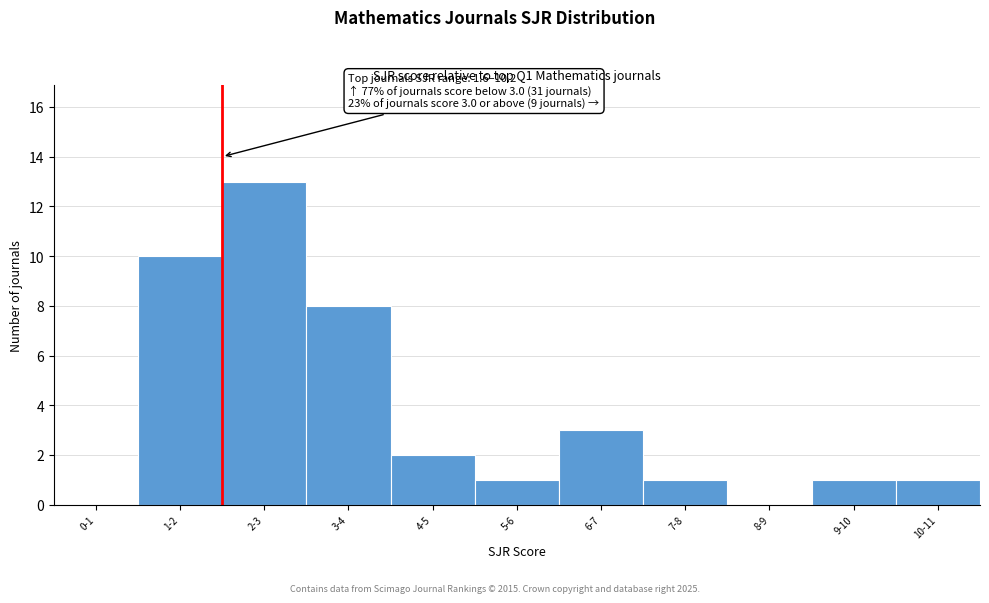

Reading right to left, extract all data points from this chart.

10-11=1	9-10=1	8-9=0	7-8=1	6-7=3	5-6=1	4-5=2	3-4=8	2-3=13	1-2=10	0-1=0